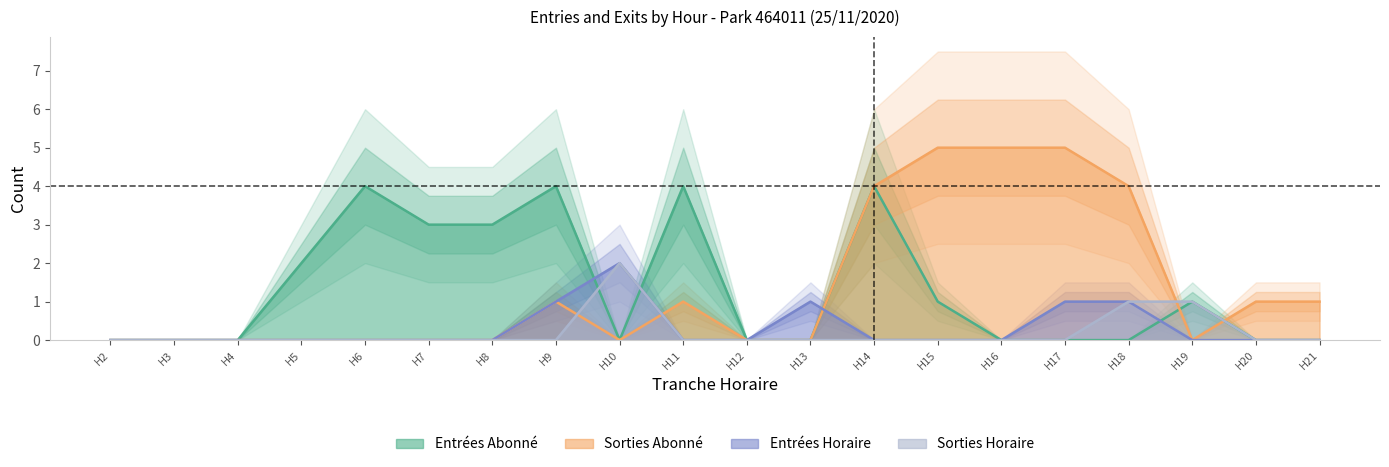

Between which two adjacent categories do ENTREES_NB_ABONNE and ENTREES_NB_HORAIRE first intersect?

H9 and H10